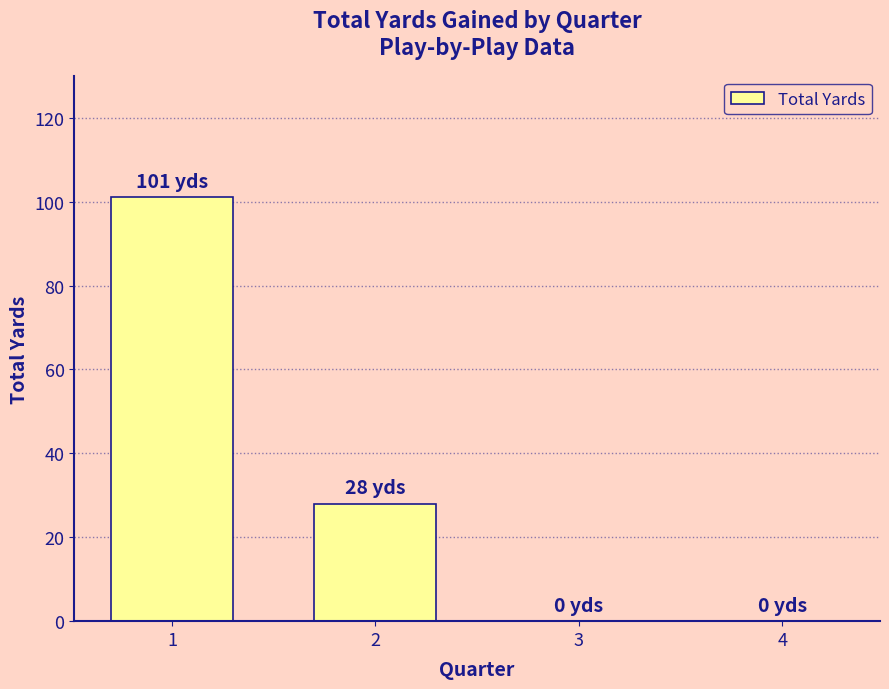

Reading left to right, what are all the values shown in this chart?

1=101	2=28	3=0	4=0